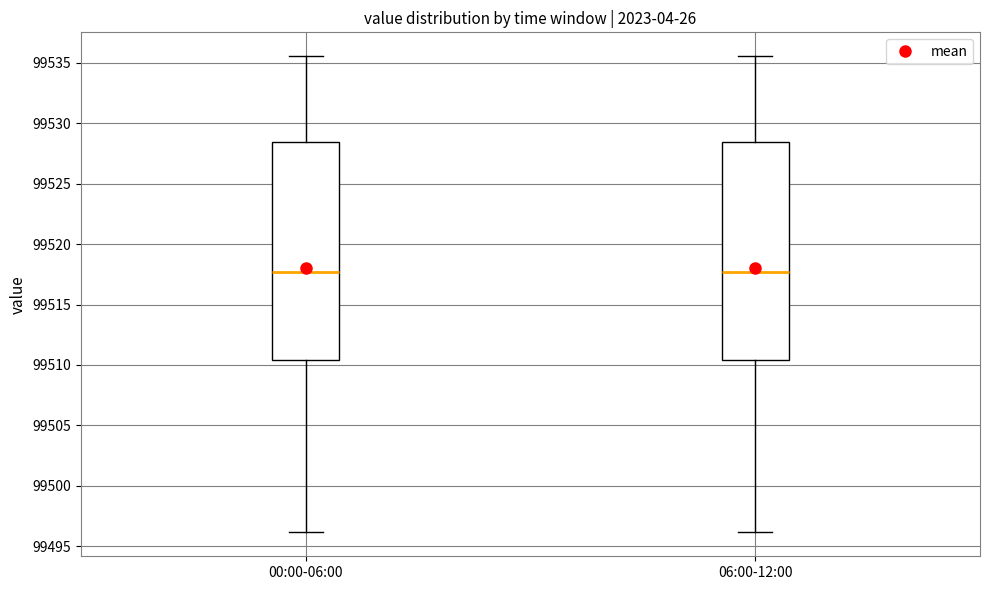

Reading left to right, read every box against the y-axis: the position of its median line, the range the box covers, and the ends of its whiskers. The values are not printed on the chart, so give them approximately, as read against the axis.

00:00-06:00: median 99517.5, box 99510.5 to 99528.5, whiskers 99496.0 to 99535.5
06:00-12:00: median 99517.5, box 99510.5 to 99528.5, whiskers 99496.0 to 99535.5